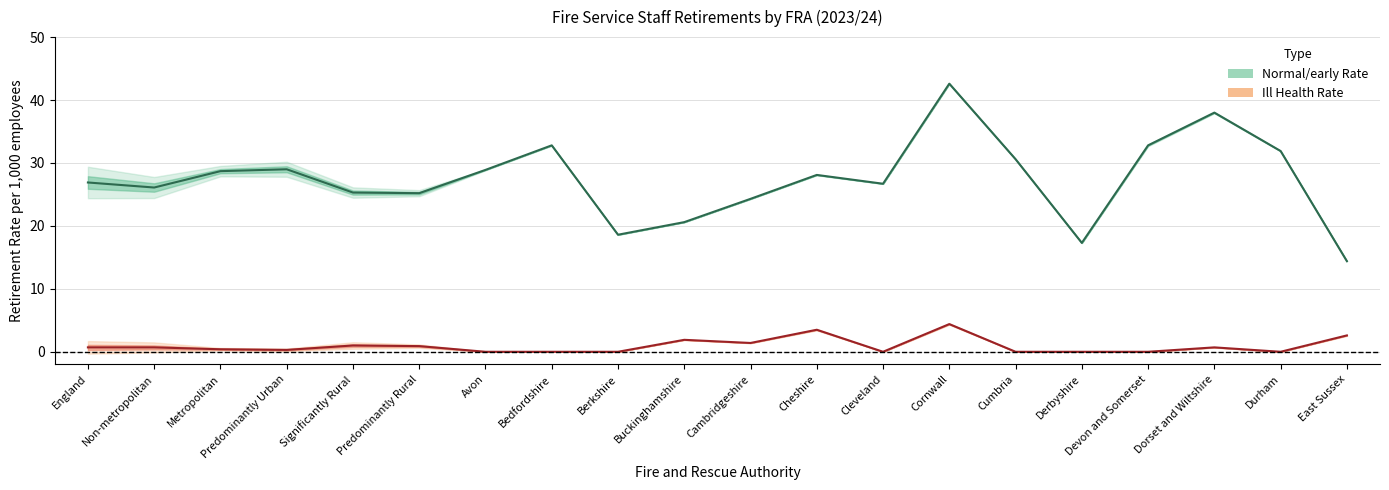

Is the value of Ill Health Rate at Metropolitan greater than the value of Normal/early Rate at Berkshire?

No